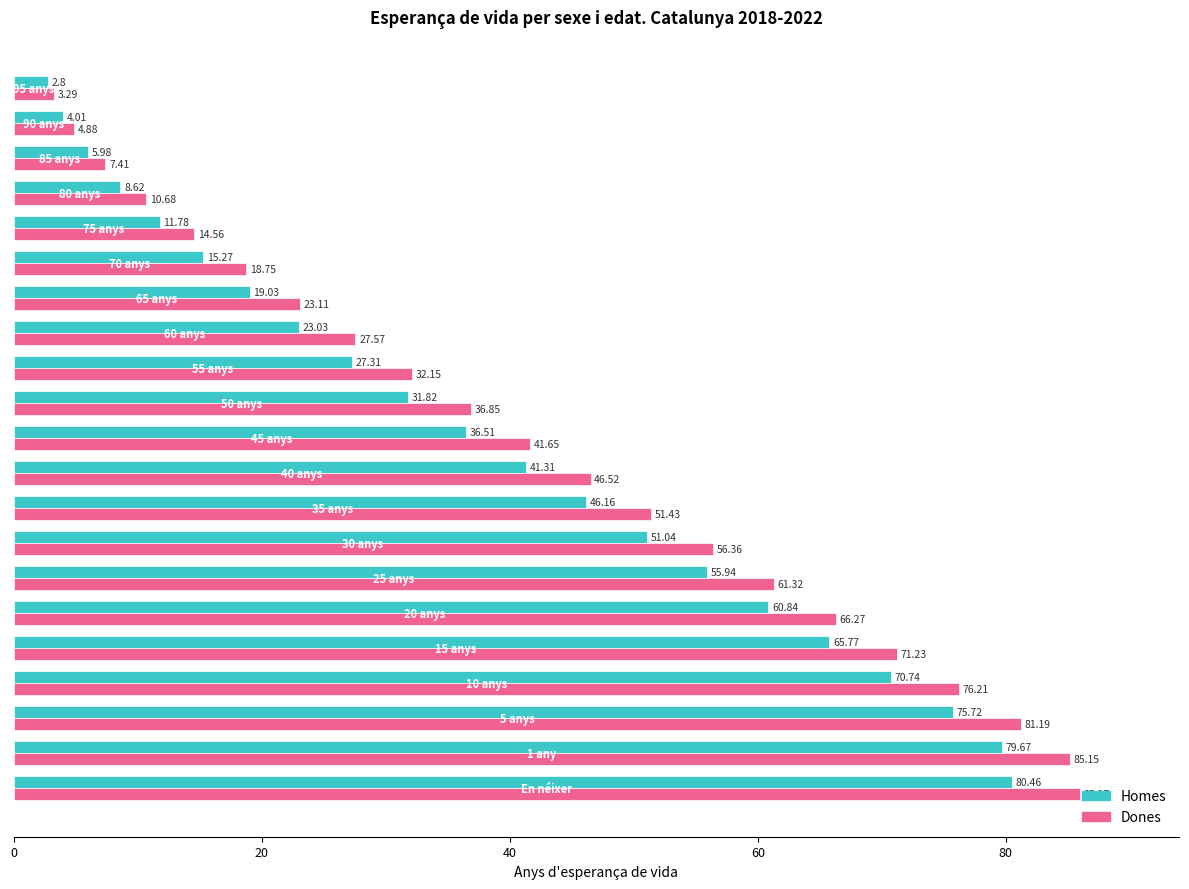

What is the difference between the maximum and minimum values in the Homes series?

77.7